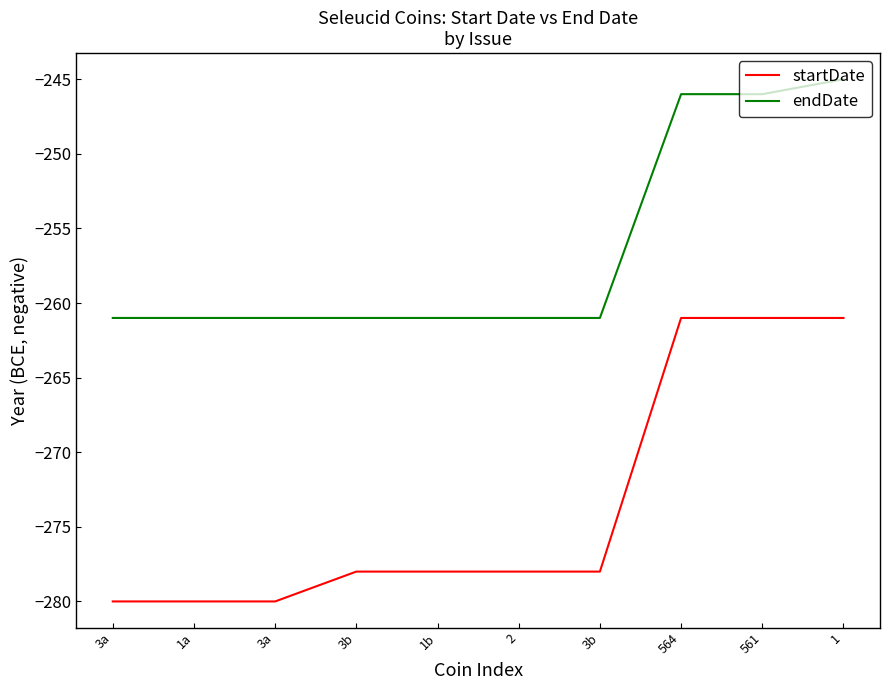

Where is startDate nearest to the value -270?

3b